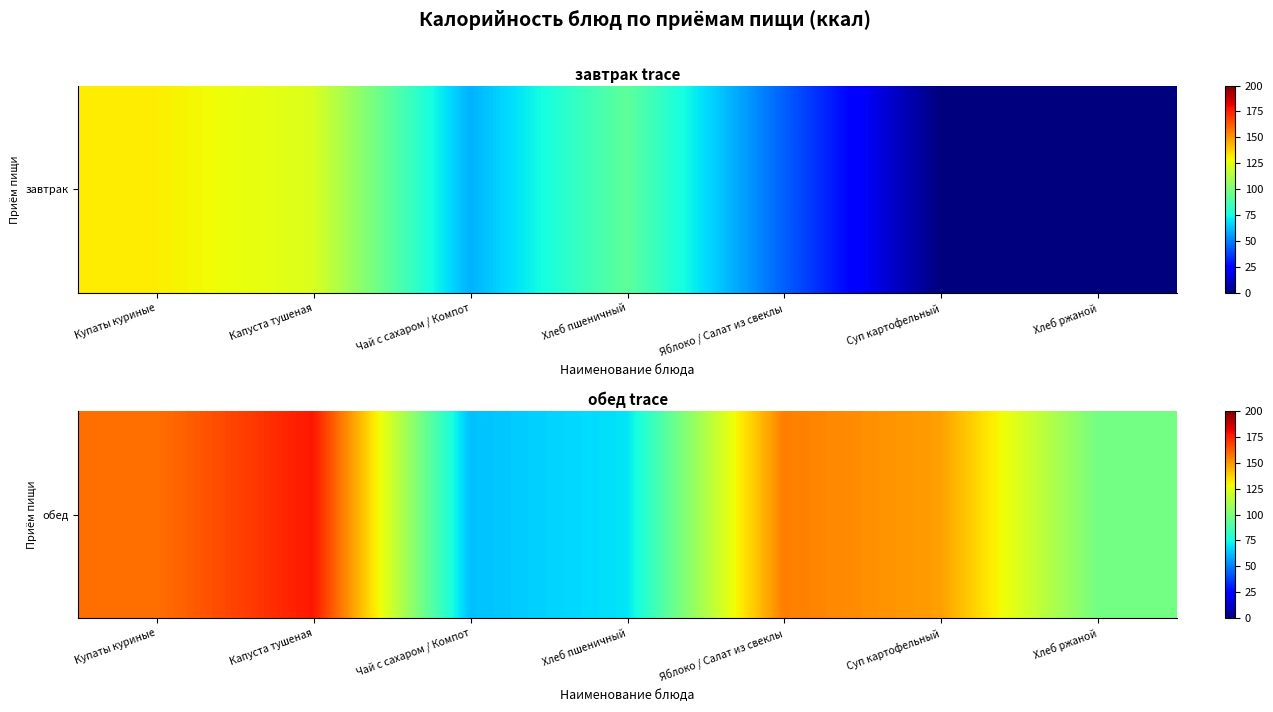

Rank the categories by value from highest to lowest.

Капуста тушеная, Купаты куриные, Яблоко / Салат из свеклы, Суп картофельный, Хлеб ржаной, Хлеб пшеничный, Чай с сахаром / Компот